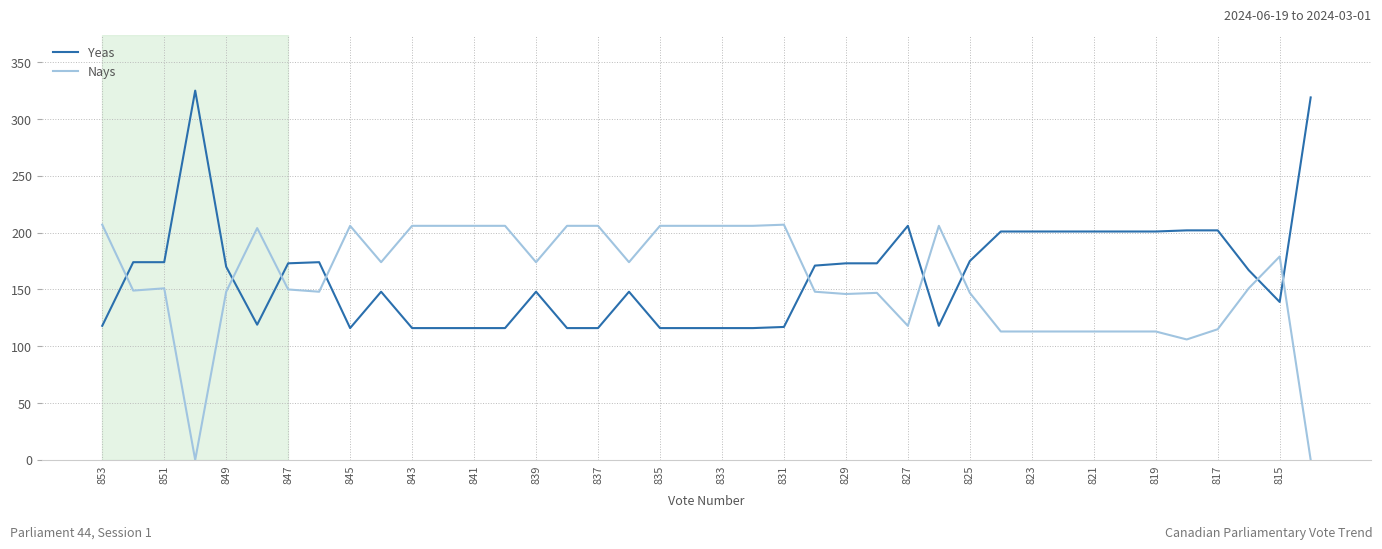

What is the lowest value of the Yeas series?

116